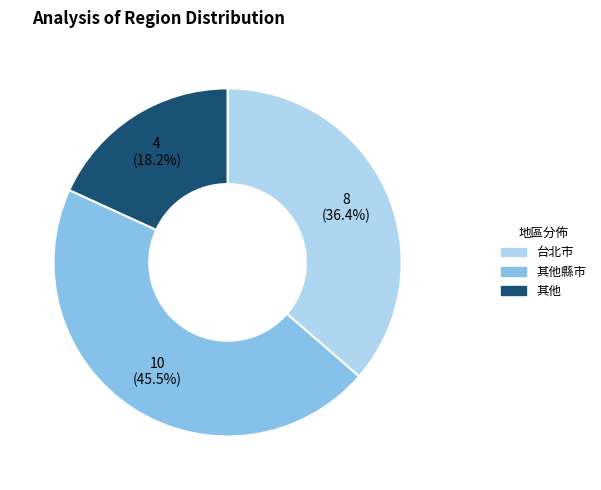

Does any single category account for the majority?

No